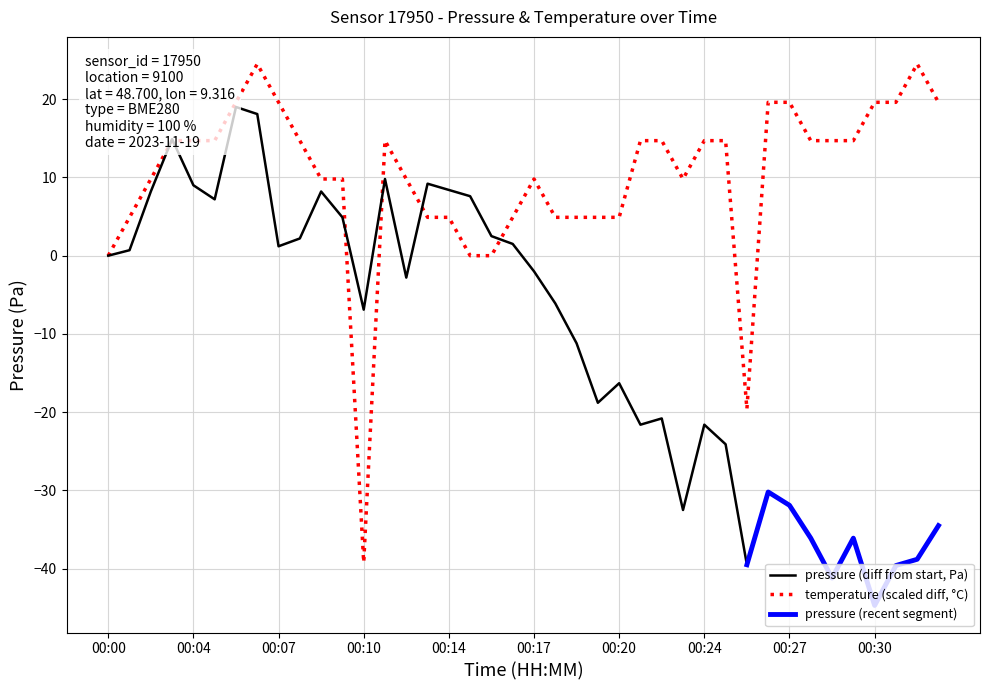

Reading right to left, what are all the values shown in this chart?

pressure: -34.5	-38.8	-39.6	-44.7	-36.1	-41.2	-36.1	-31.9	-30.2	-39.5	-24.1	-21.6	-32.5	-20.8	-21.6	-16.3	-18.8	-11.2	-6.1	-2.0	1.5	2.5	7.6	8.4	9.2	-2.8	9.8	-6.9	4.9	8.2	2.2	1.2	18.1	19.0	7.2	9.0	14.9	8.2	0.7	0.0
temperature: 19.6	24.5	19.6	19.6	14.7	14.7	14.7	19.6	19.6	-19.6	14.7	14.7	9.8	14.7	14.7	4.9	4.9	4.9	4.9	9.8	4.9	0.0	0.0	4.9	4.9	9.8	14.7	-39.2	9.8	9.8	14.7	19.6	24.5	19.6	14.7	14.7	14.7	9.8	4.9	0.0